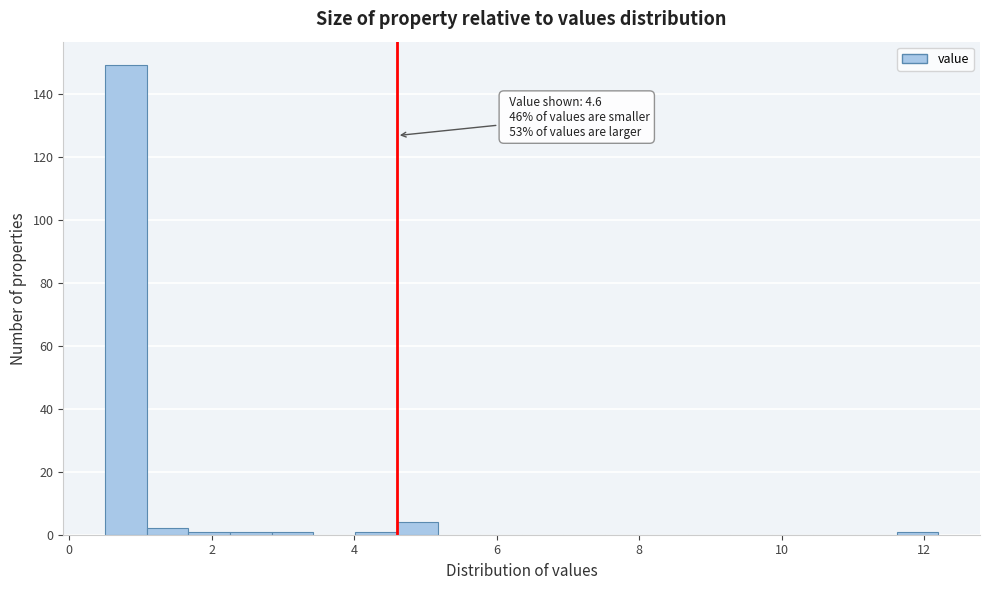

Read against the x-axis, roughly where is the centre of the tallest bar?

0.8